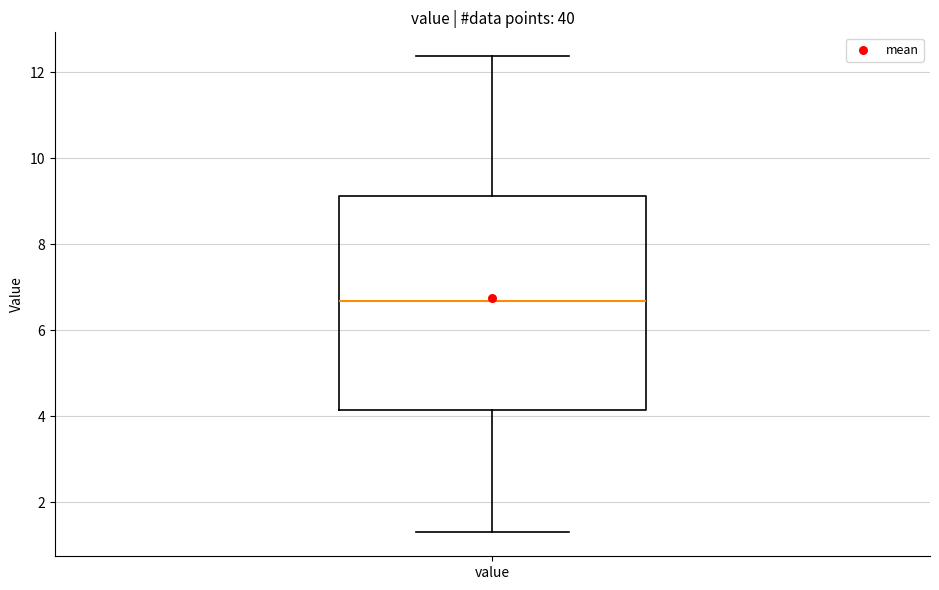

Transcribe this box plot: give where the median line is, the range the box spans, and where the two whiskers end, as read against the y-axis. The values are not printed on the chart, so give them approximately, as read against the axis.

median 6.6, box 4.2 to 9.2, whiskers 1.4 to 12.4